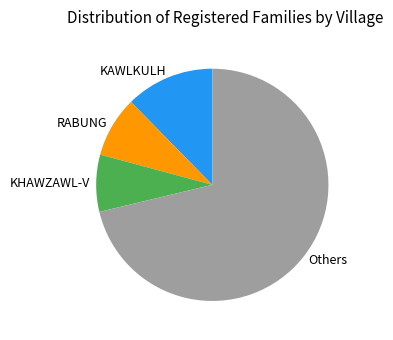

Rank the categories by value from lowest to highest.

KHAWZAWL-V, RABUNG, KAWLKULH, Others